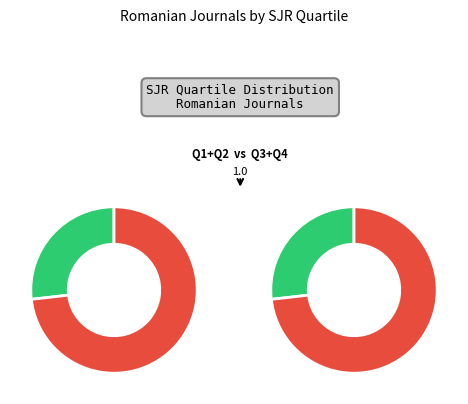

Count the number of slices in the pie.

4